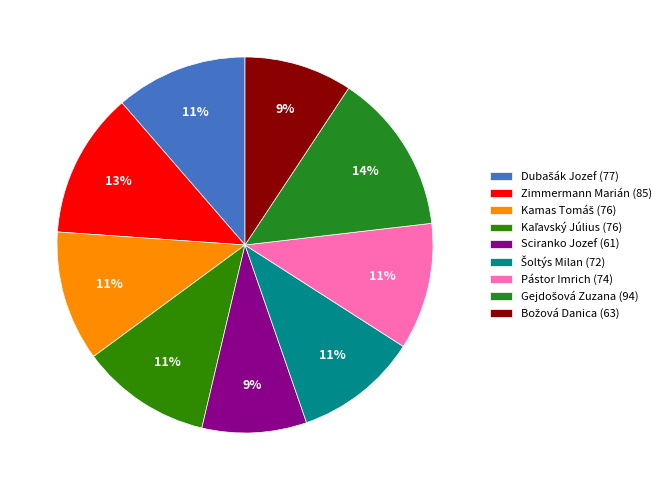

Is it true that Pástor Imrich (74) is 1% of the pie?

False